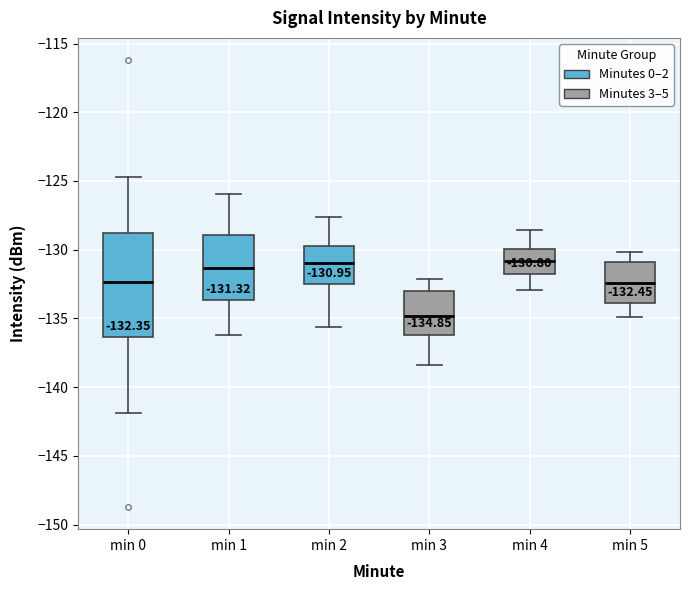

Comparing the boxes themselves (not the whiskers), which one is the tallest?

min 0